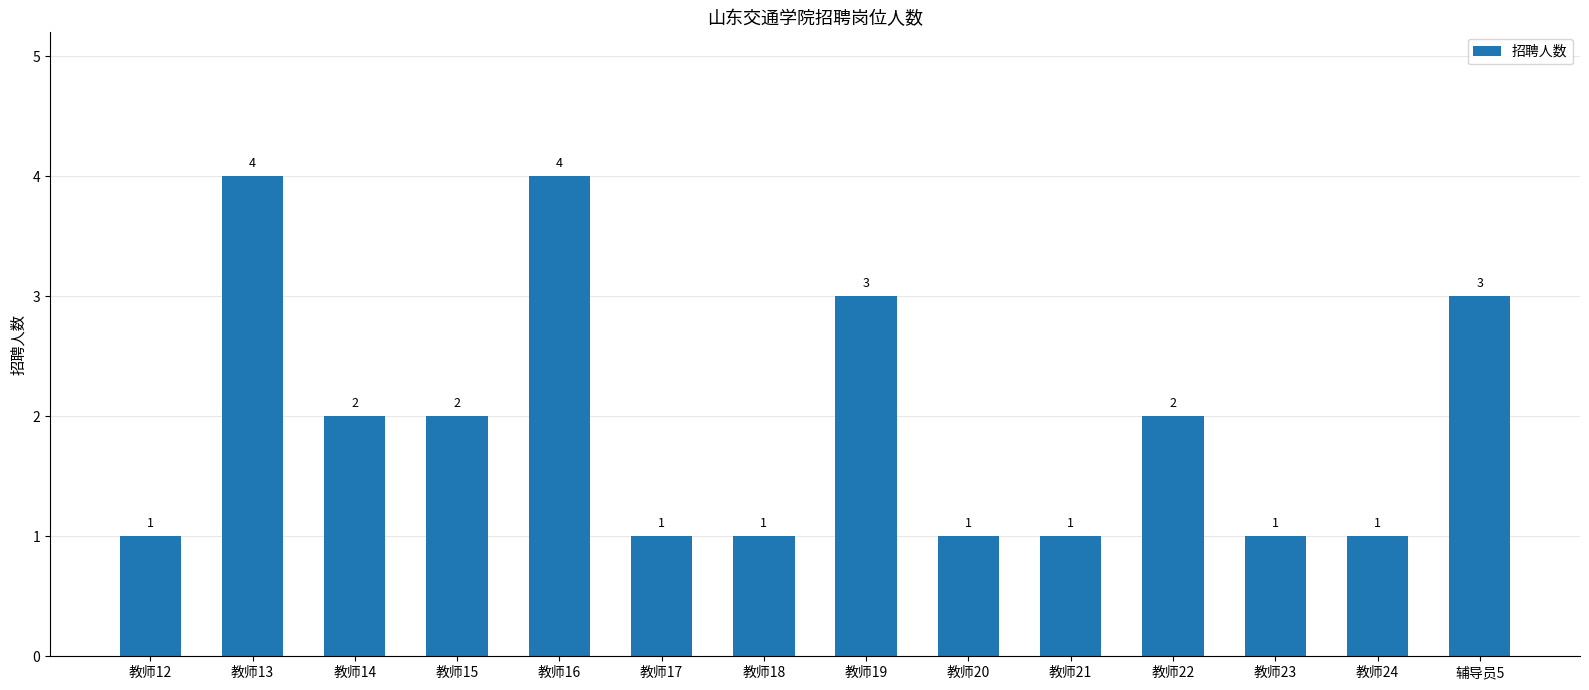

The chart shows a value of 1 at 教师23. True or false?

True